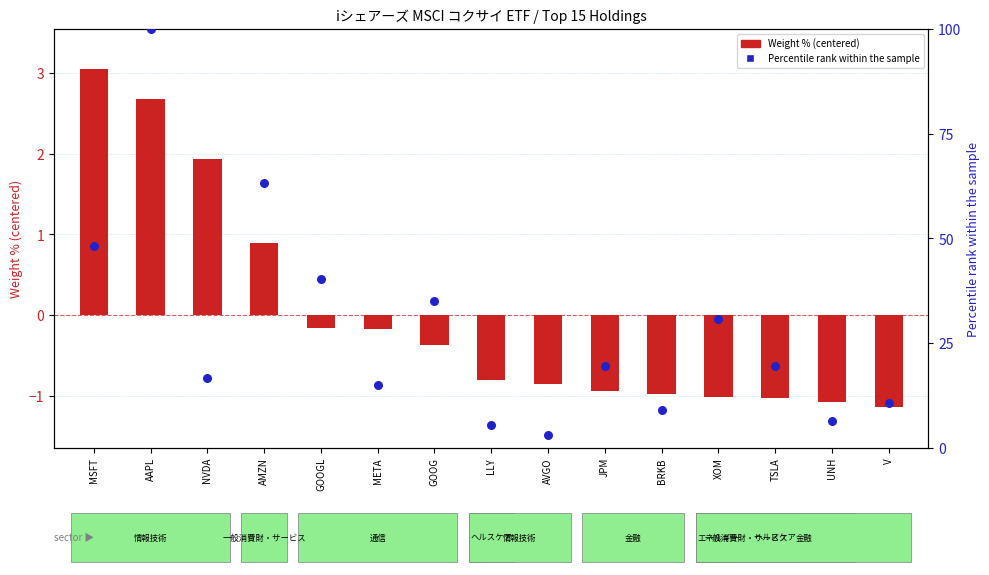

Which series has the widest spread of Y values?

Shares (percentile rank)